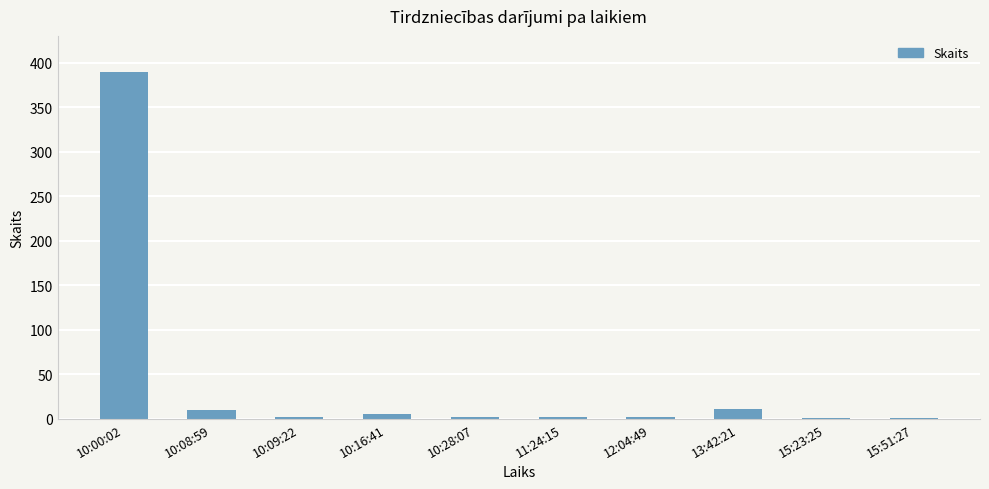

True or false: the data shows 1 at 15:51:27.

True